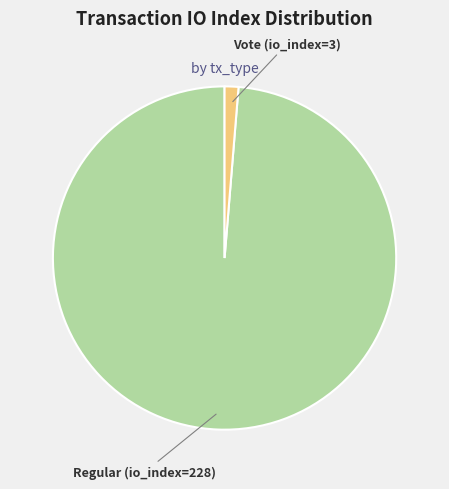

Is there a majority slice in this chart?

Yes